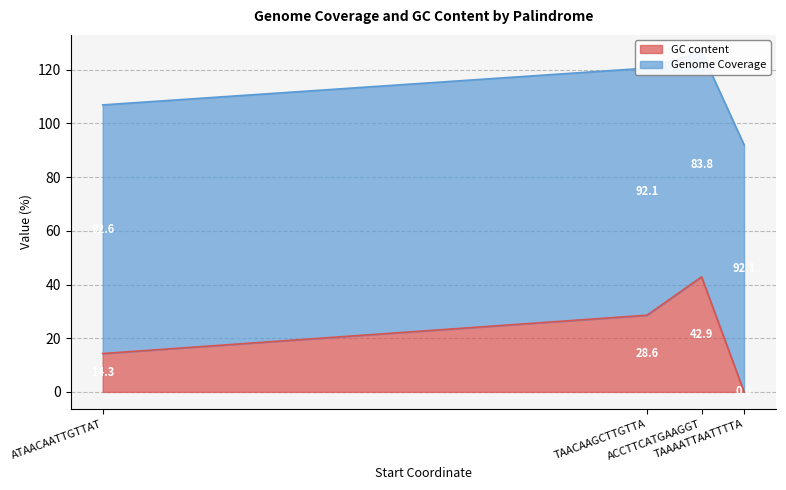

Reading right to left, list all the values displayed in this chart.

GC content: TAACAAGCTTGTTA=28.6	TAAAATTAATTTTA=0.0	ATAACAATTGTTAT=14.3	ACCTTCATGAAGGT=42.9
Genome Coverage: TAACAAGCTTGTTA=92.1	TAAAATTAATTTTA=92.1	ATAACAATTGTTAT=92.6	ACCTTCATGAAGGT=83.8